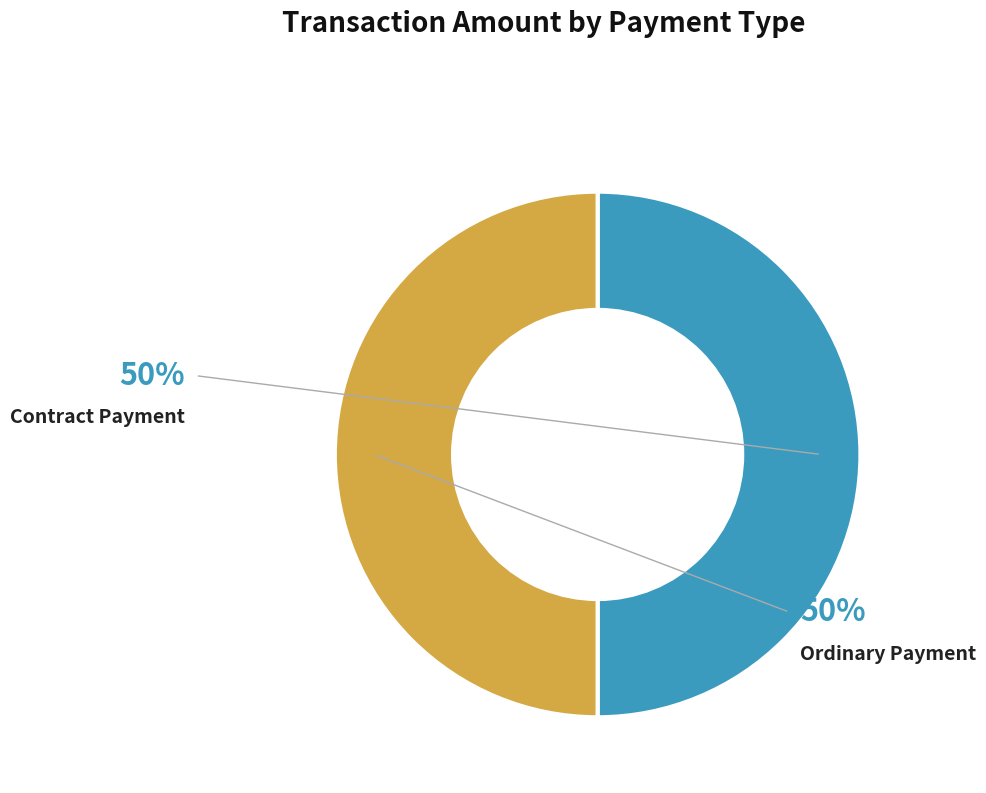

To the nearest percent, what is the average slice percentage?

50%